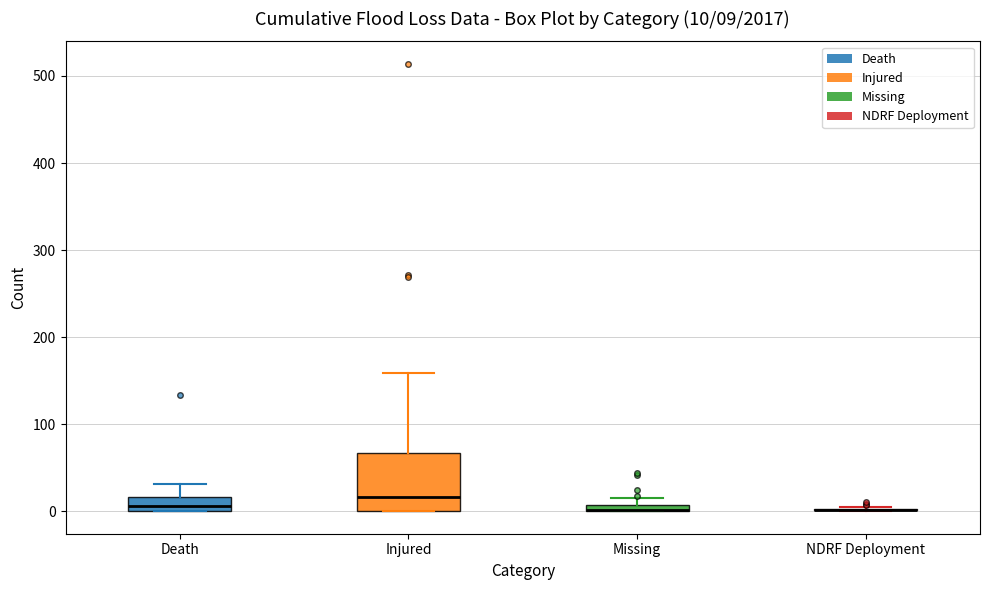

Which box is the tallest, from its lower edge to its upper edge?

Injured